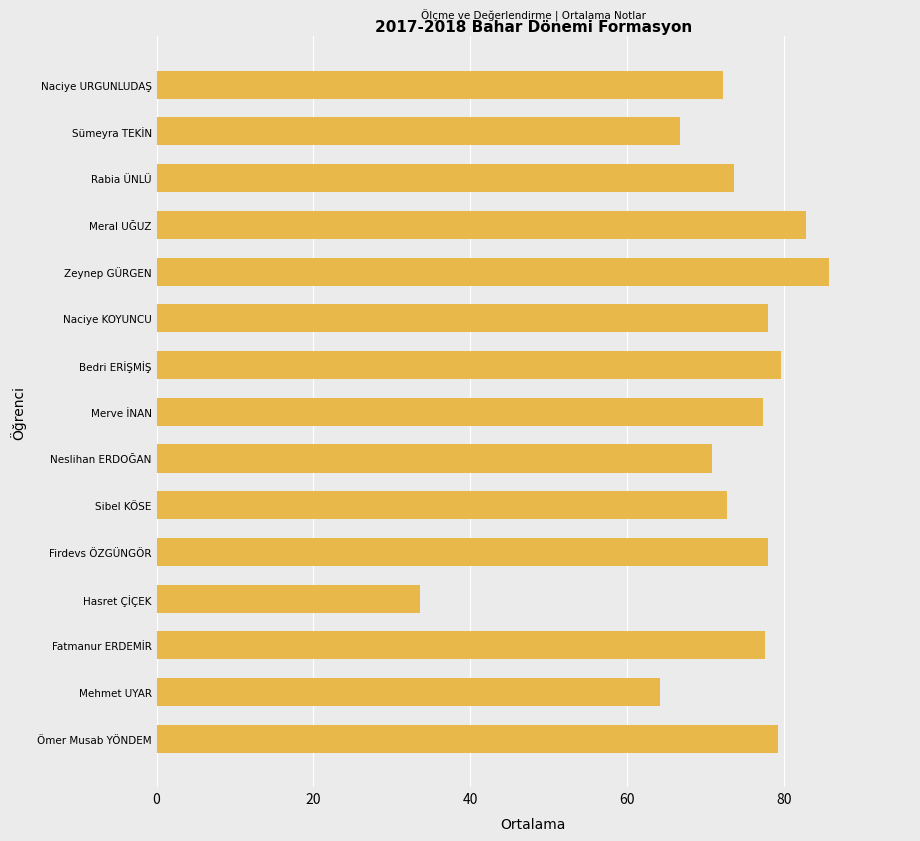

What is the difference between the maximum and minimum values?

52.2